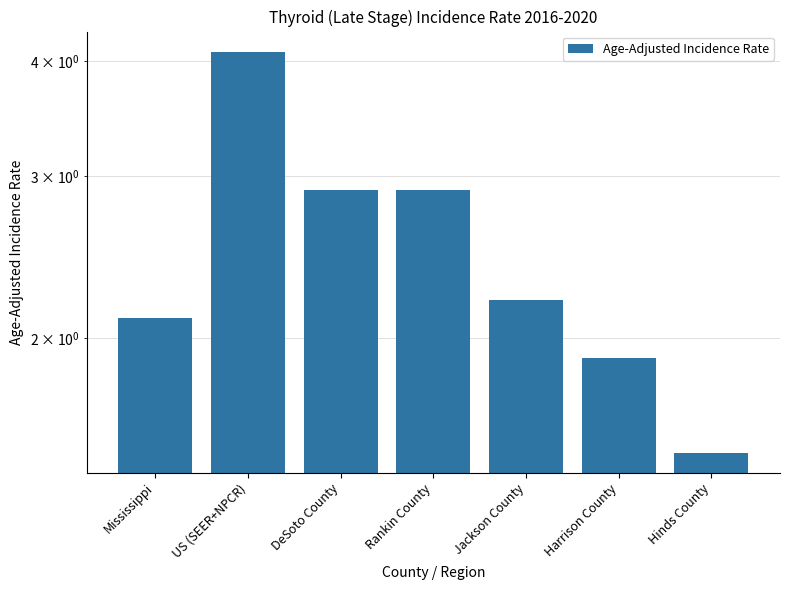

Between Mississippi and Jackson County, which is larger?

Jackson County